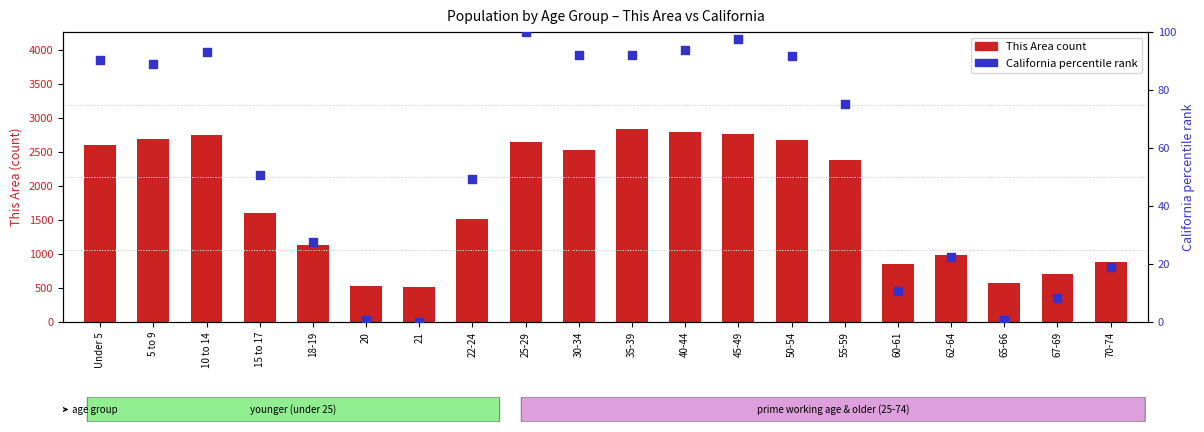

Is the value of California (percentile rank) at 18-19 greater than the value of This Area (raw count) at 35-39?

No